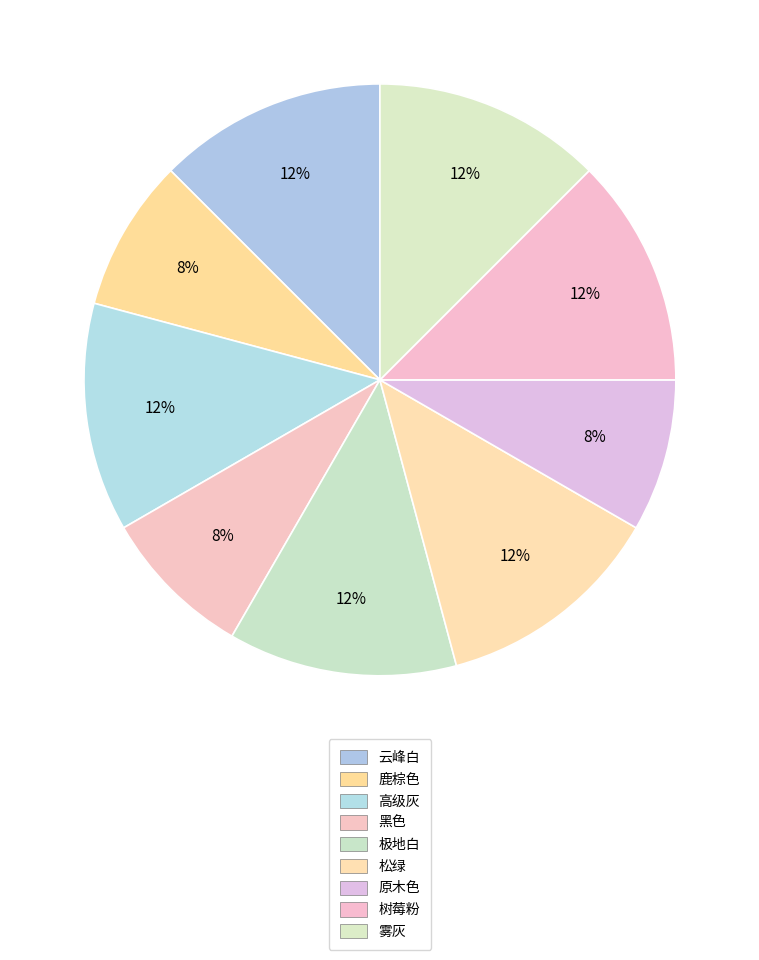

Does 鹿棕色 represent more than half of the total?

No